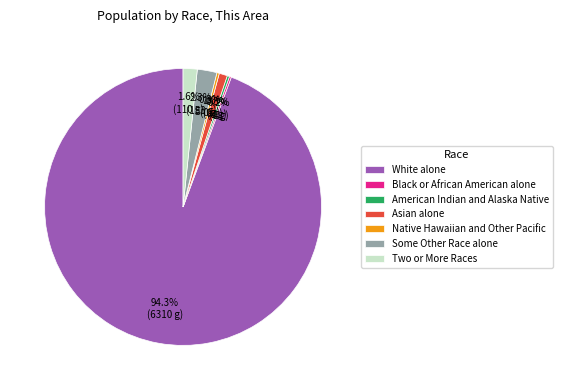

What percentage is the Asian alone slice, to the nearest percent?

1%